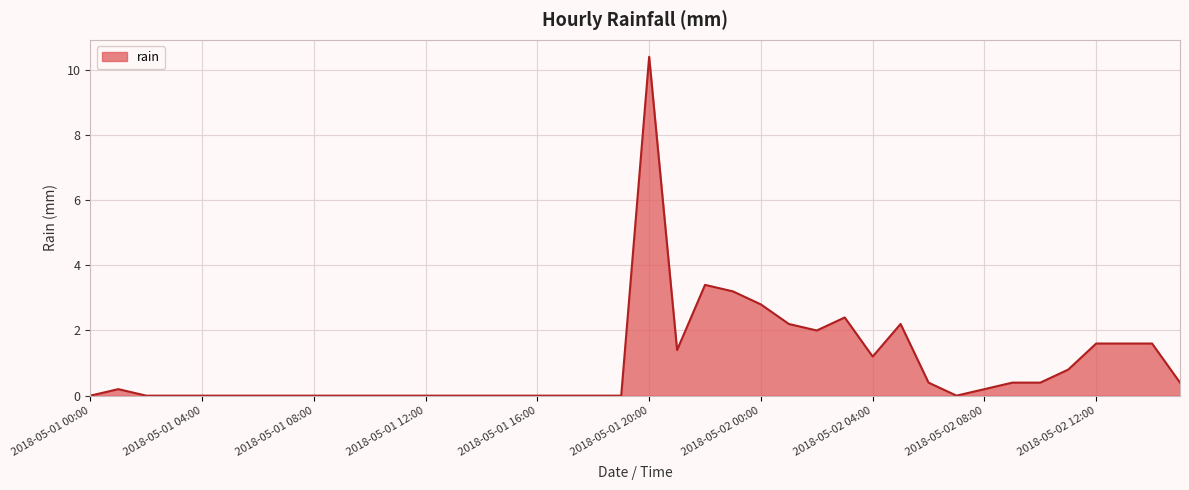

What is the maximum value shown in the chart?

10.4